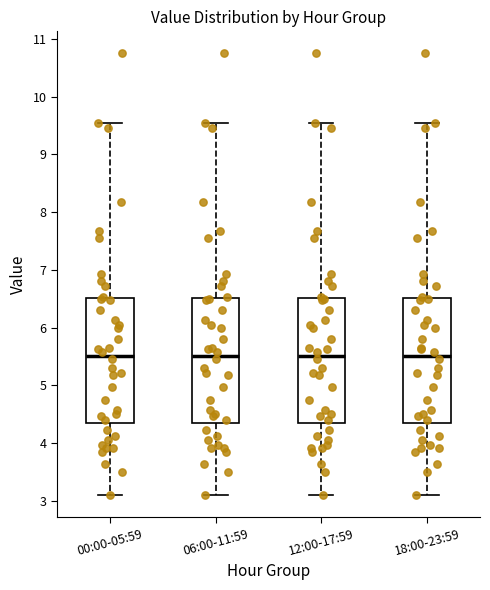

Where does the upper whisker of the box for 12:00-17:59 end on the y-axis? The values are not printed on the chart, so give them approximately, as read against the axis.

9.6